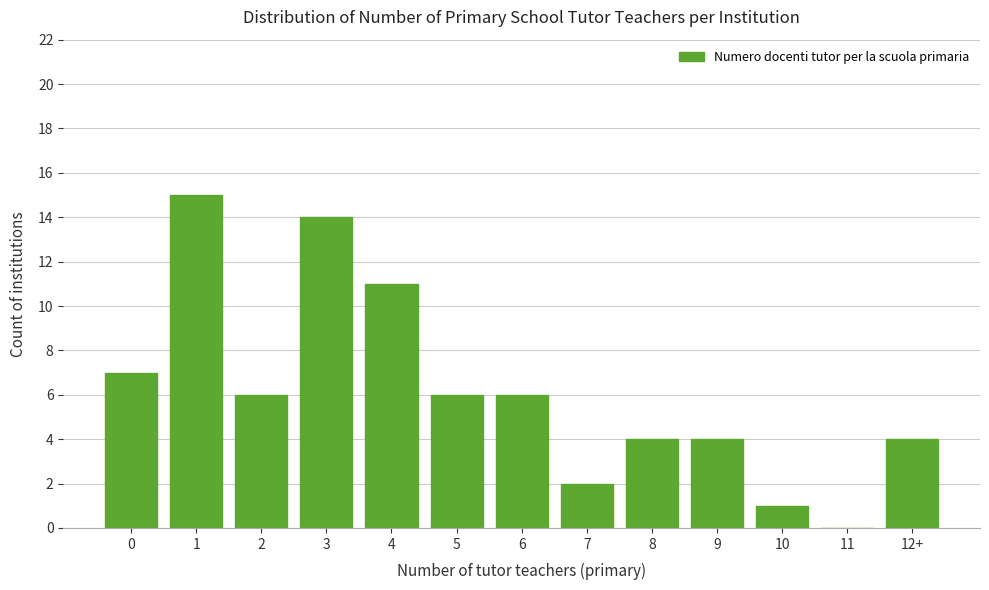

Reading left to right, list all the values displayed in this chart.

0=7	1=15	2=6	3=14	4=11	5=6	6=6	7=2	8=4	9=4	10=1	11=0	12+=4